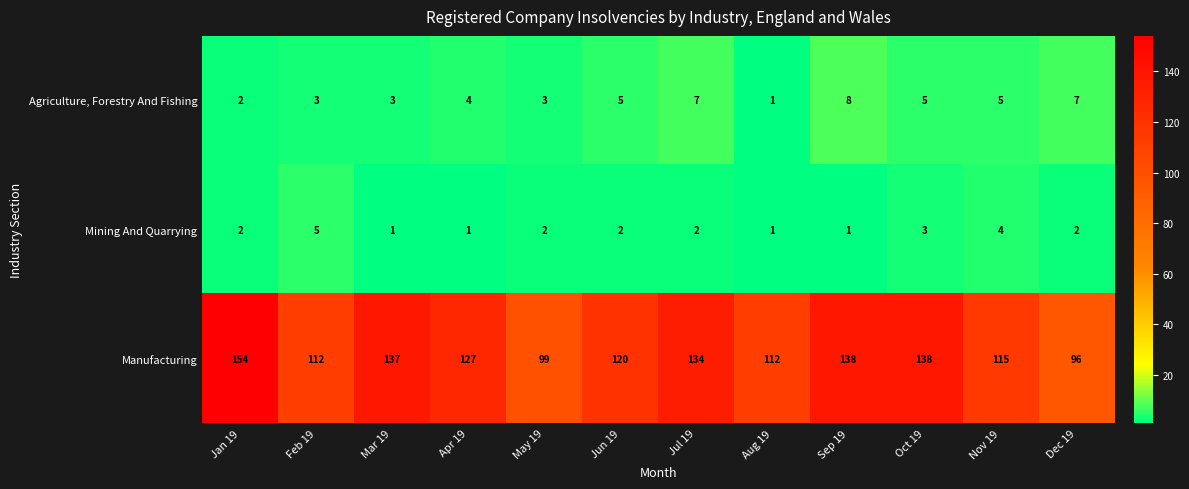

What is the maximum value for Agriculture, Forestry And Fishing?

8